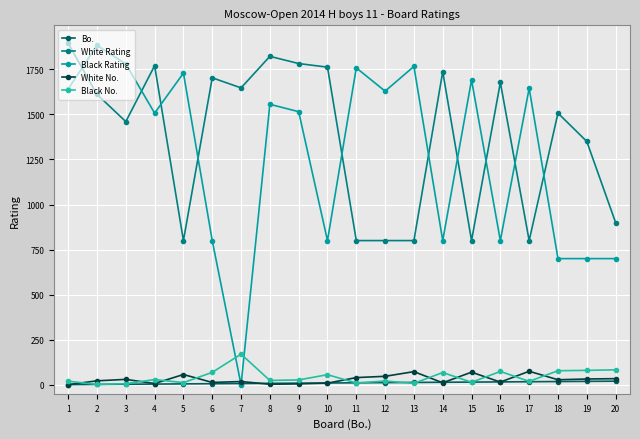

Which series has the largest range (max minus min)?

Black Rating